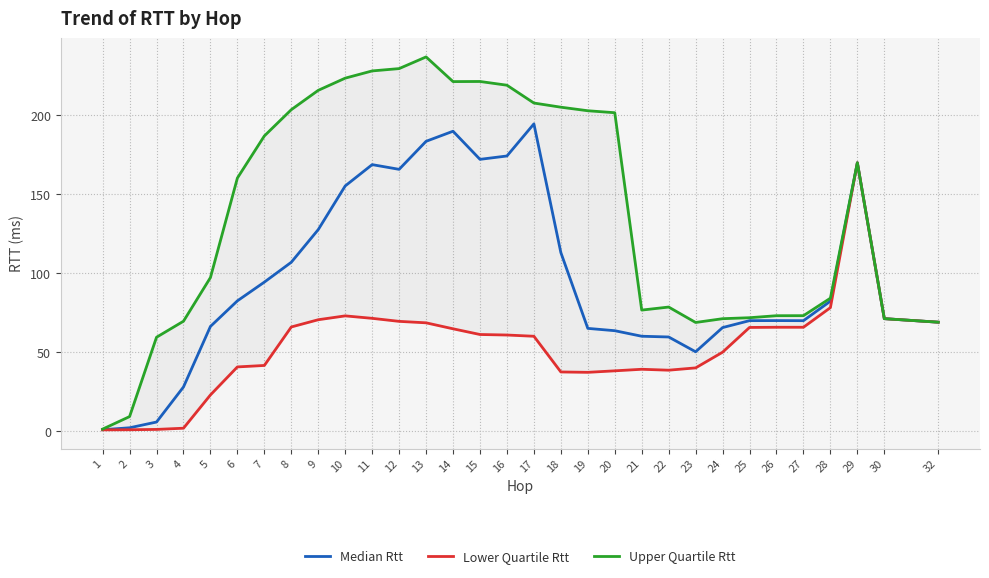

Reading left to right, list all the values displayed in this chart.

Median Rtt: 0.8	2.0	5.6	27.8	66.2	82.4	94.3	106.9	127.5	155.2	168.7	165.7	183.5	189.8	172.0	174.2	194.5	113.0	65.0	63.5	60.0	59.5	50.1	65.5	69.9	69.9	69.8	82.2	169.9	71.1	68.9
Lower Quartile Rtt: 0.7	0.8	1.0	1.7	22.8	40.5	41.5	65.9	70.4	72.9	71.3	69.4	68.5	64.7	61.1	60.8	60.0	37.4	37.1	38.1	39.1	38.5	39.9	49.9	65.6	65.7	65.7	78.1	169.9	71.1	68.9
Upper Quartile Rtt: 1.2	9.1	59.3	69.5	97.2	160.2	186.9	203.5	215.8	223.5	228.0	229.5	236.9	221.3	221.4	219.0	207.7	205.1	202.8	201.6	76.5	78.5	68.7	71.1	71.7	73.0	73.0	84.1	169.9	71.1	68.9